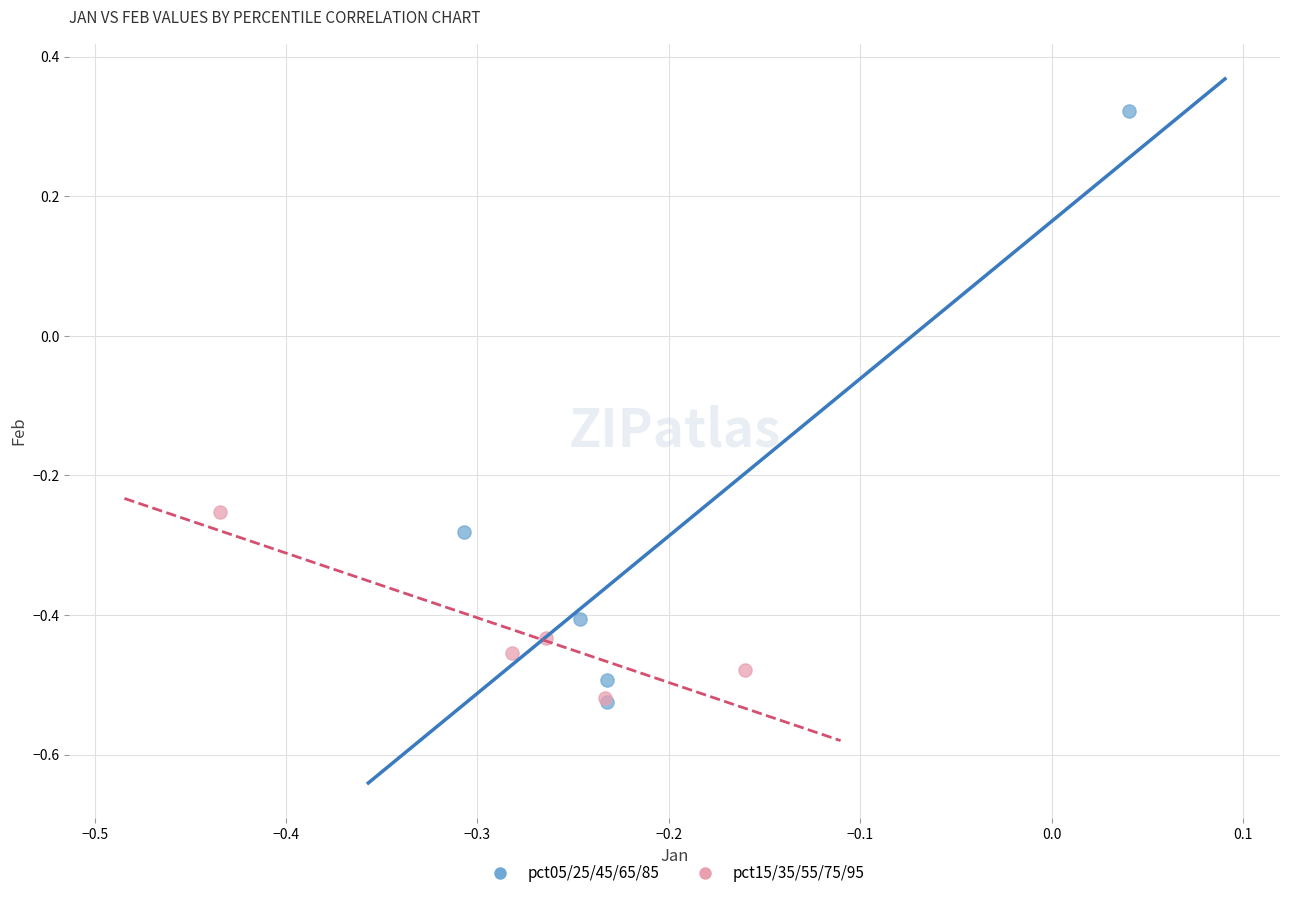

Which series has the largest Y range (max minus min)?

pct05/25/45/65/85